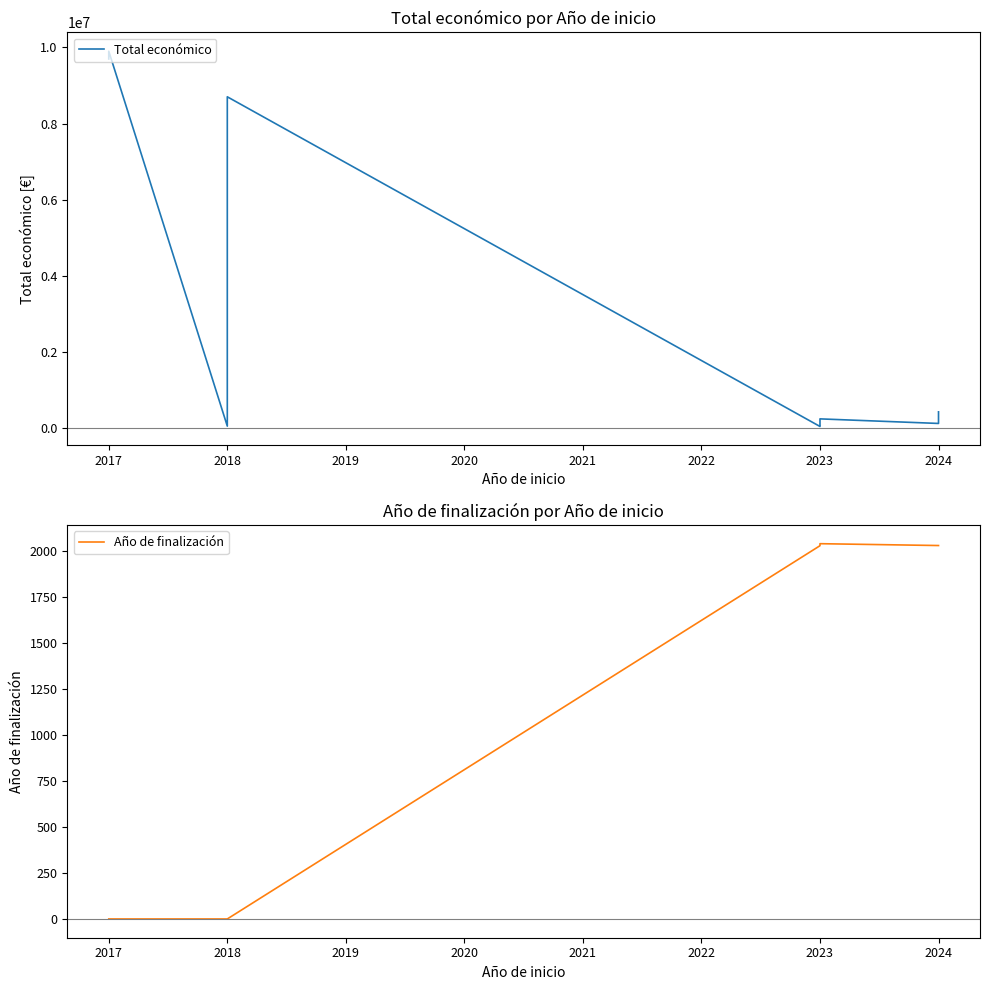

At which category does the chart reach its peak across all series?

2017